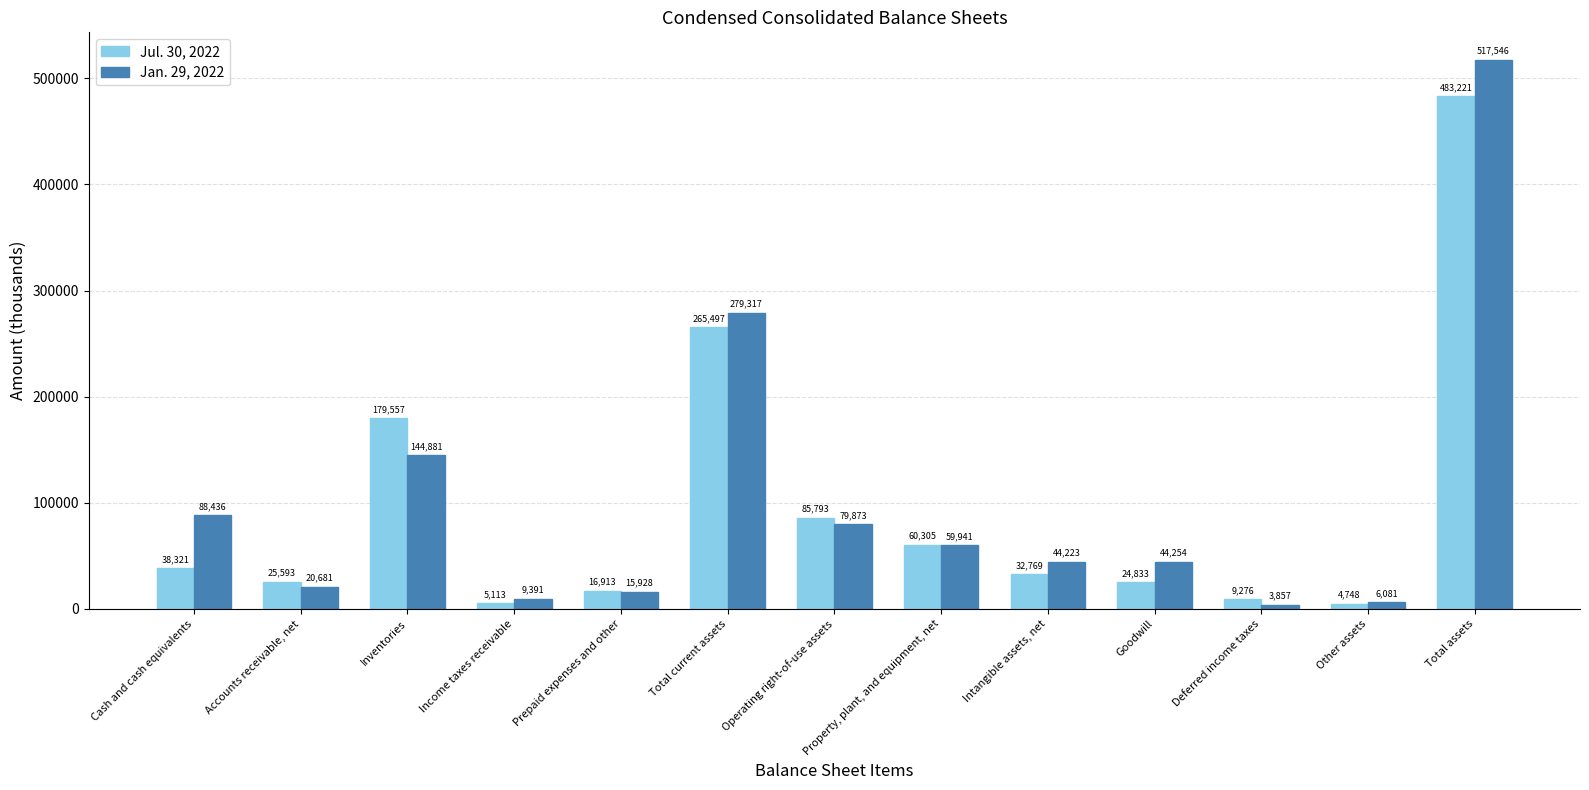

Which series has the largest total across all categories?

Jan. 29, 2022